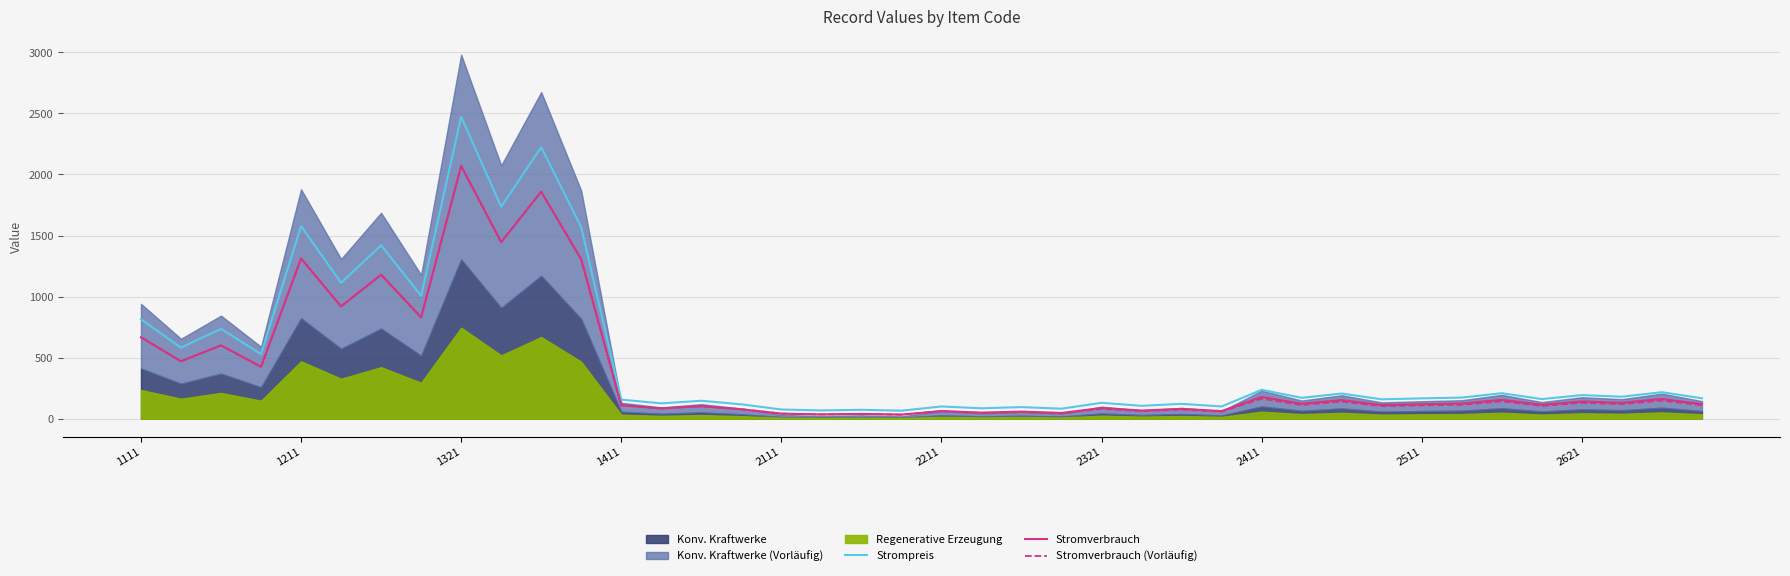

What is the highest value of the Stromverbrauch series?

2069.9